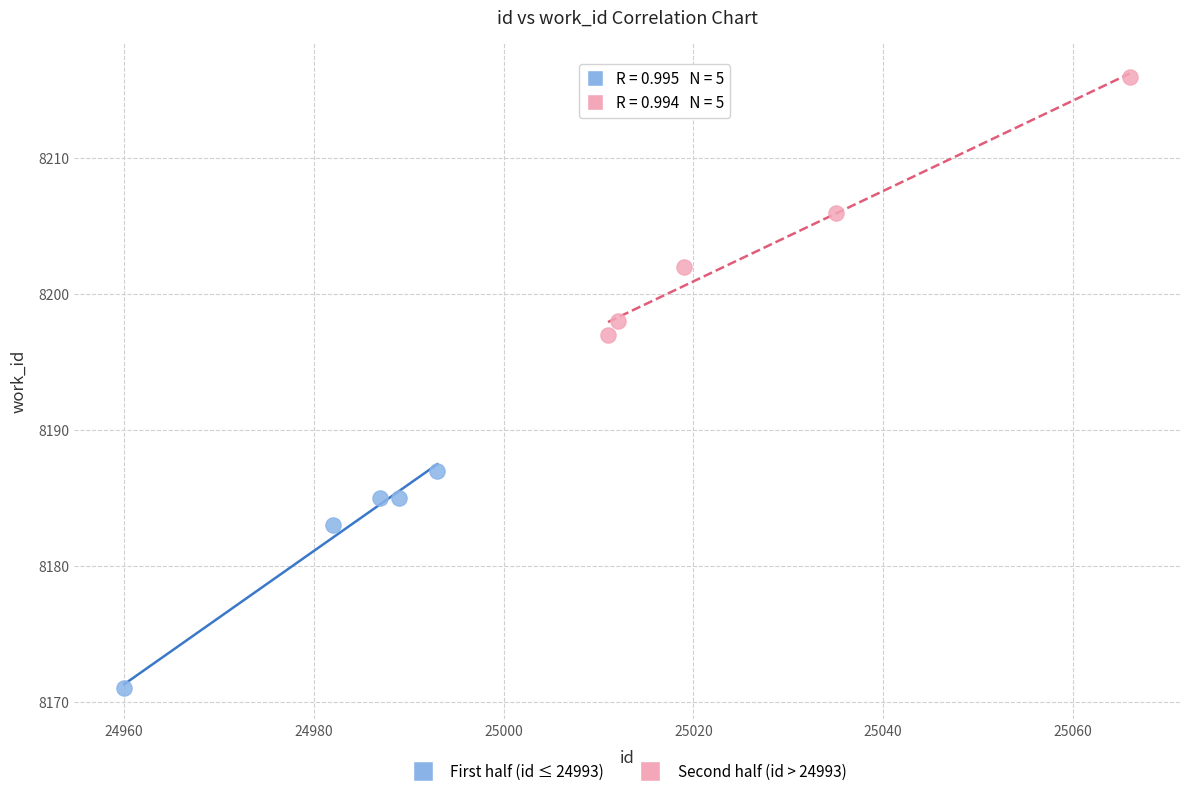

Which series reaches the minimum Y coordinate?

First half (id ≤ 24993)